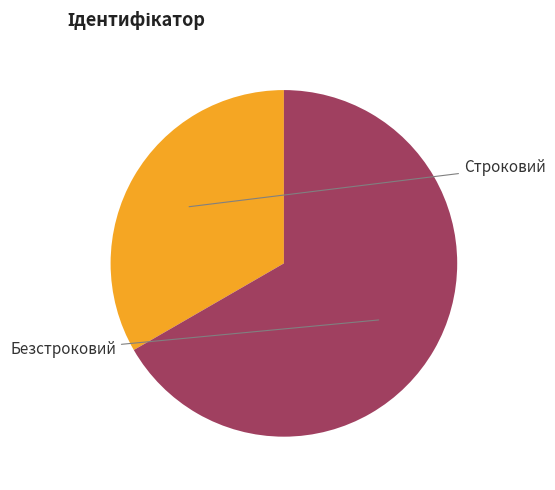

How many slices are in this pie chart?

2